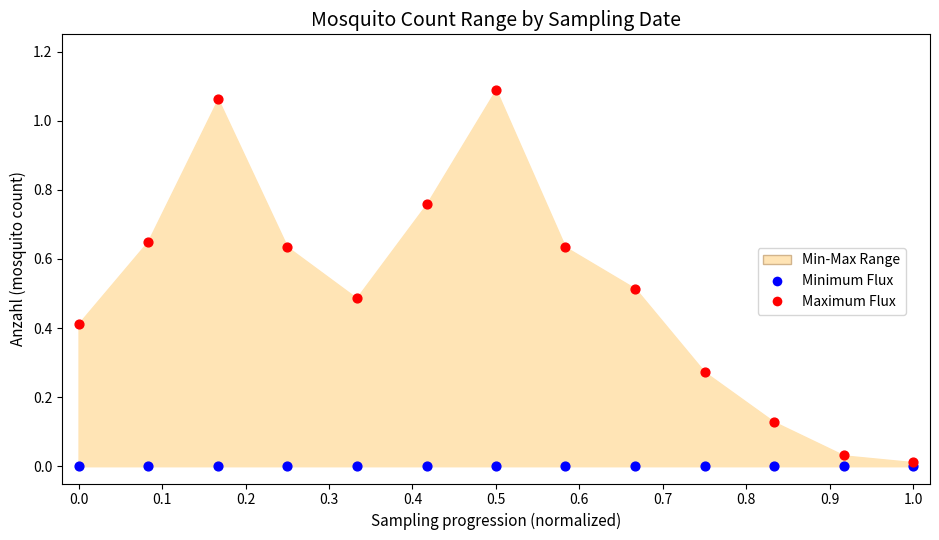

Which series has the largest Y range (max minus min)?

Maximum Flux